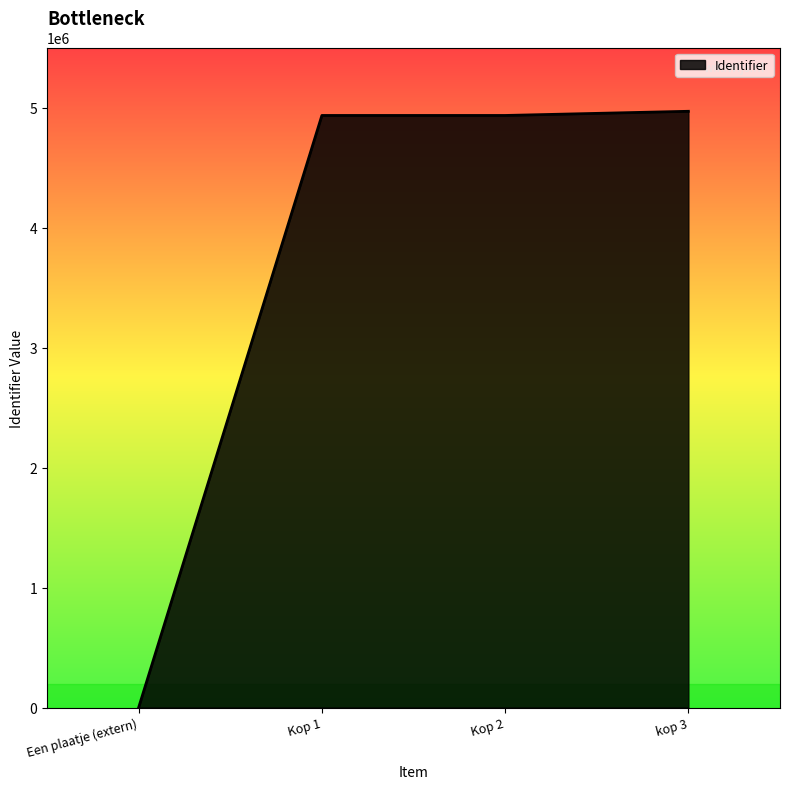

How many series are shown in this chart?

1